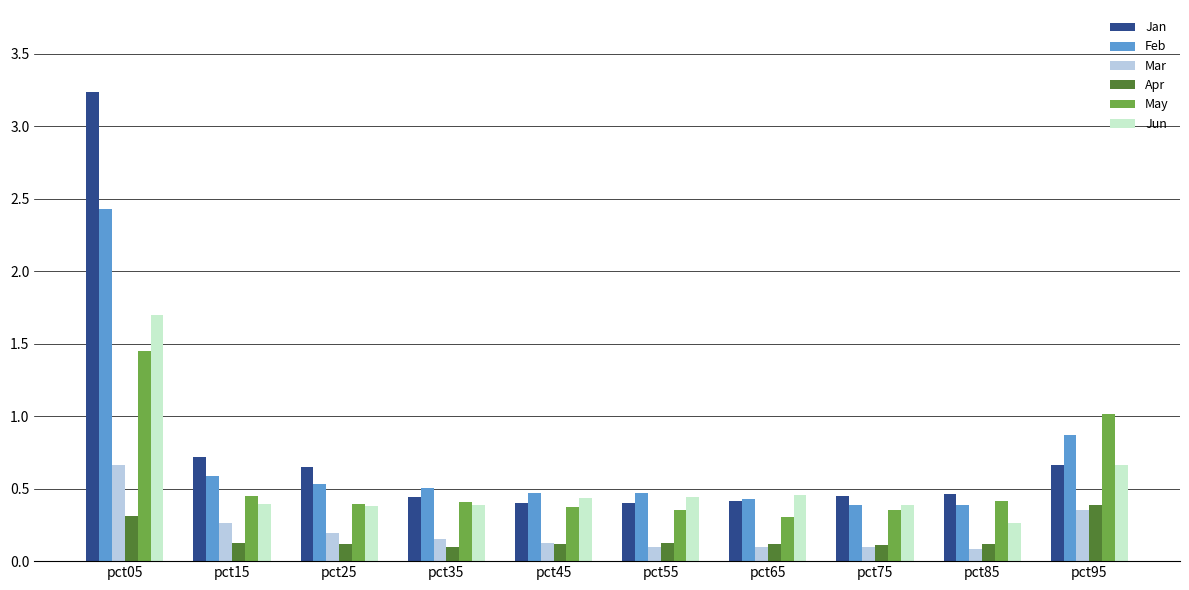

Which series has the widest spread of values?

Jan